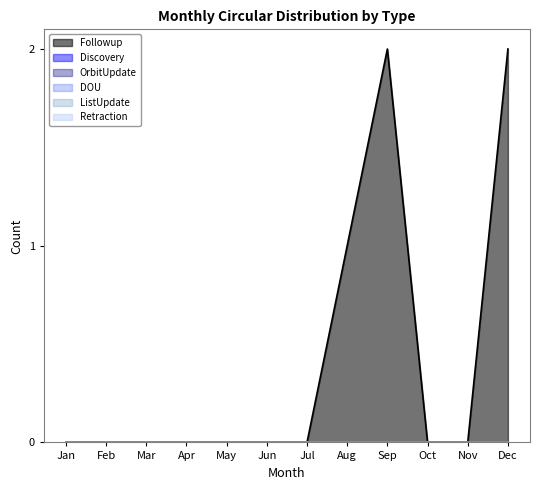

Rank the series by their maximum value, from highest to lowest.

Followup, Discovery, OrbitUpdate, DOU, ListUpdate, Retraction